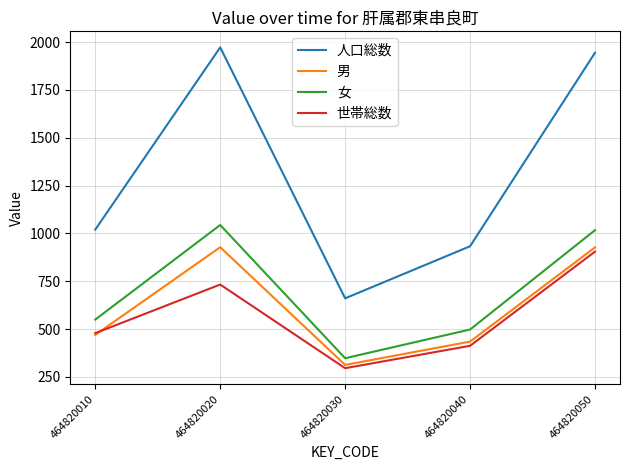

Is the value of 人口総数 at 464820040 greater than the value of 男 at 464820030?

Yes